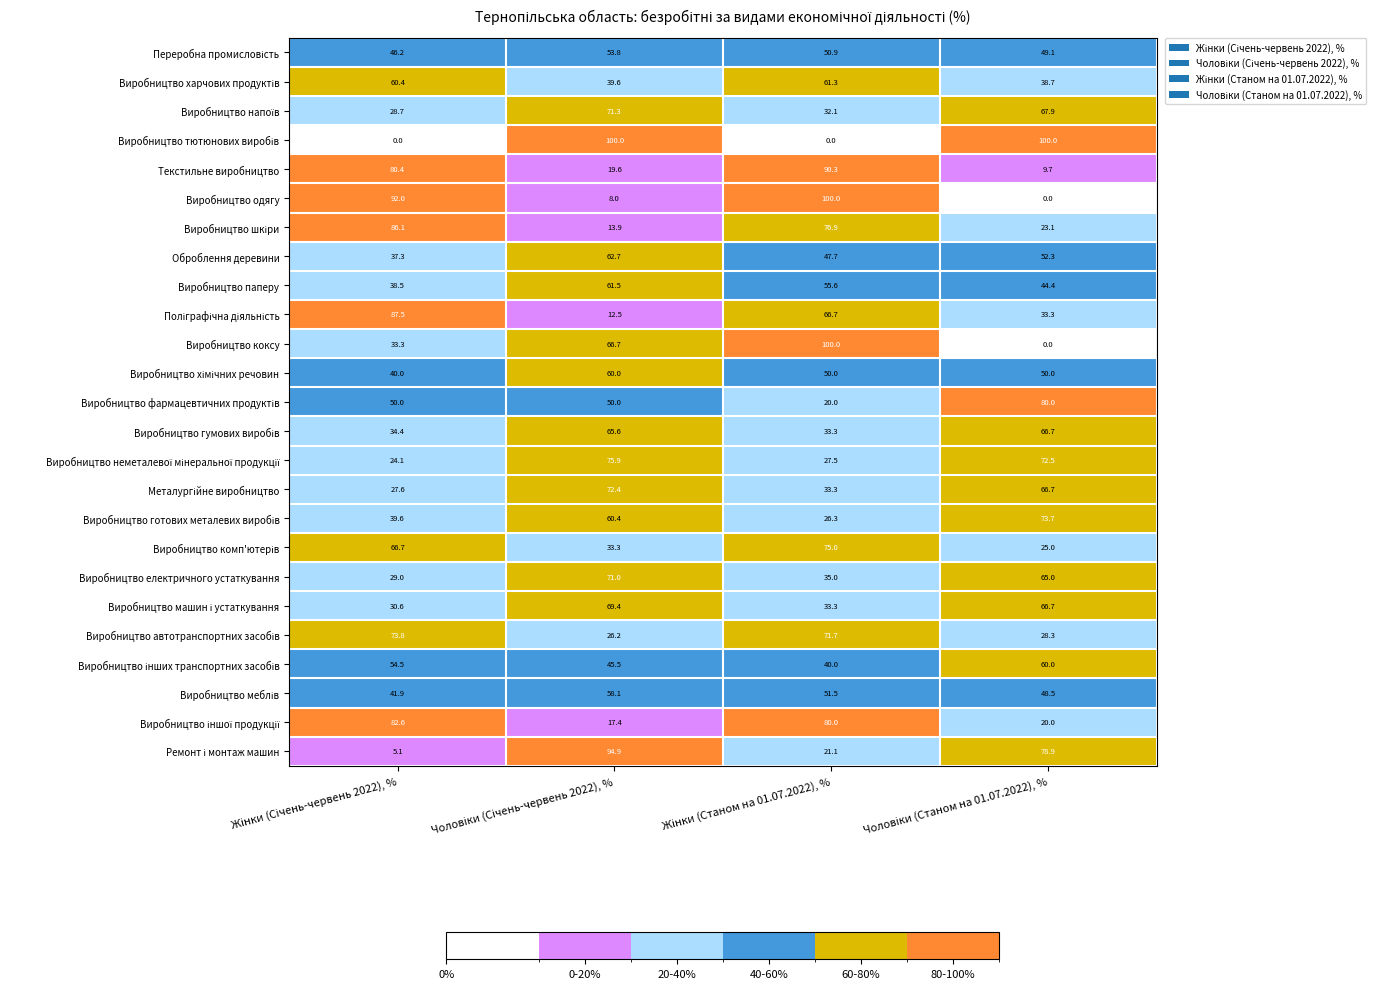

At how many categories does at least one series exceed 73?

4